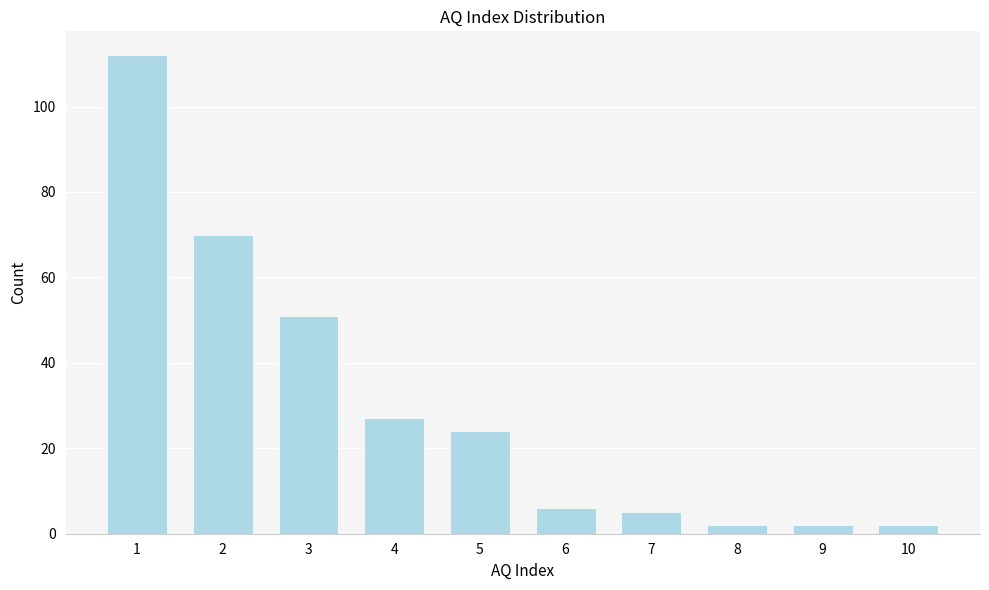

Reading left to right, list all the values displayed in this chart.

112	70	51	27	24	6	5	2	2	2